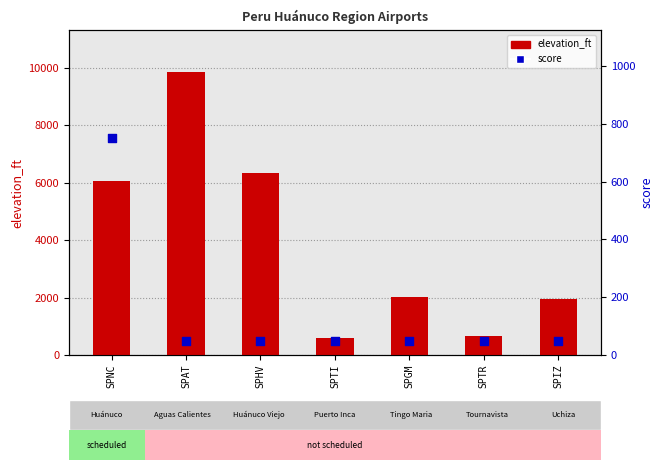

Which series has the largest total across all categories?

elevation_ft